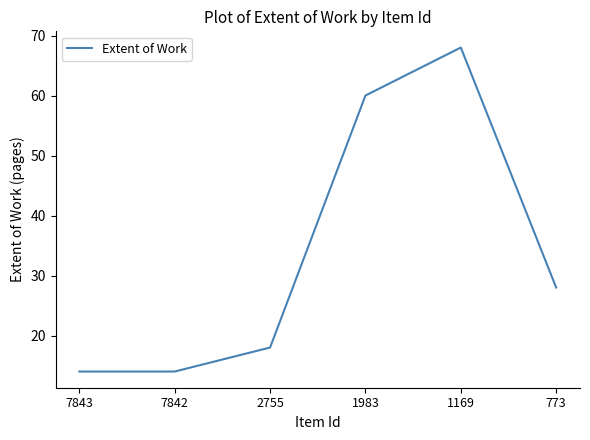

How many values are below 28?

3